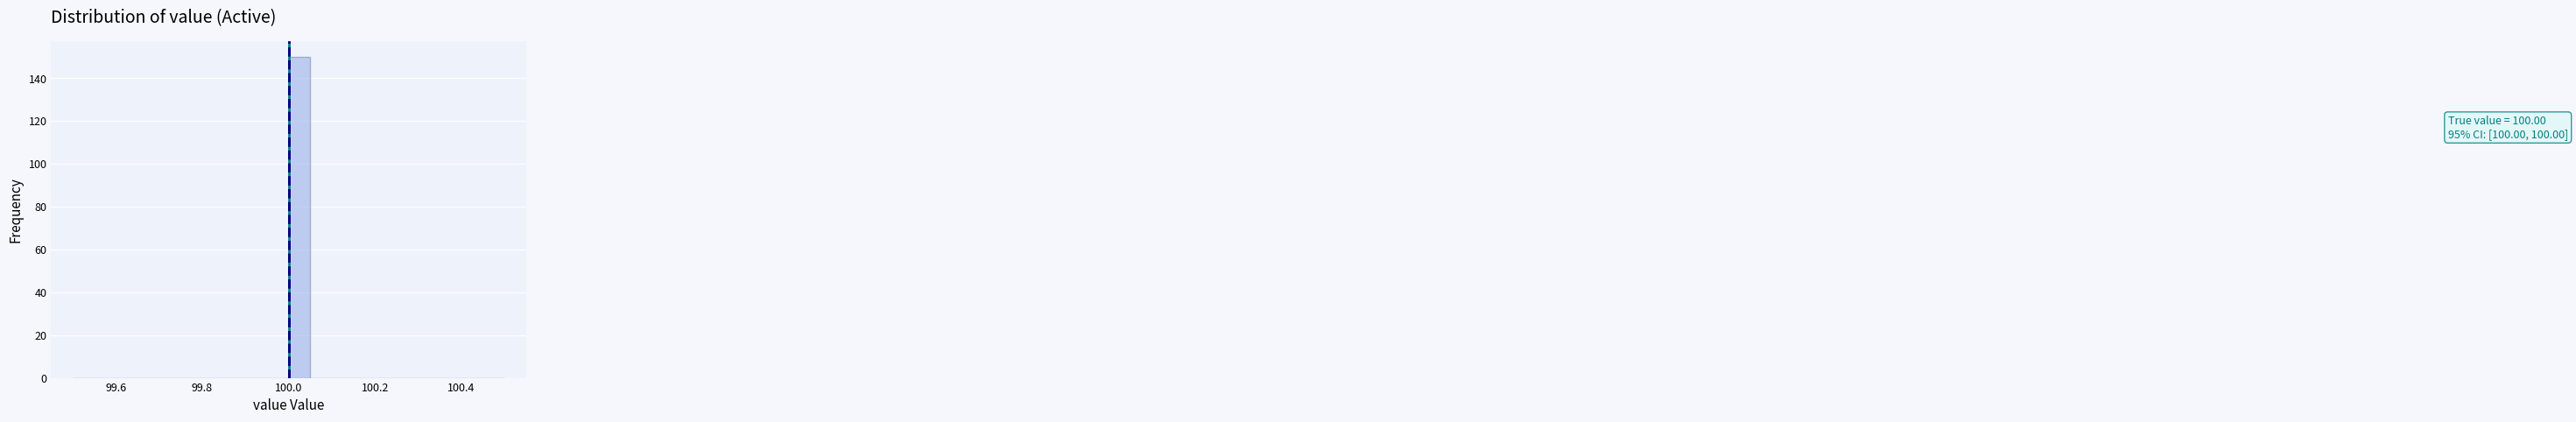

Read against the x-axis, roughly where is the centre of the tallest bar?

100.02